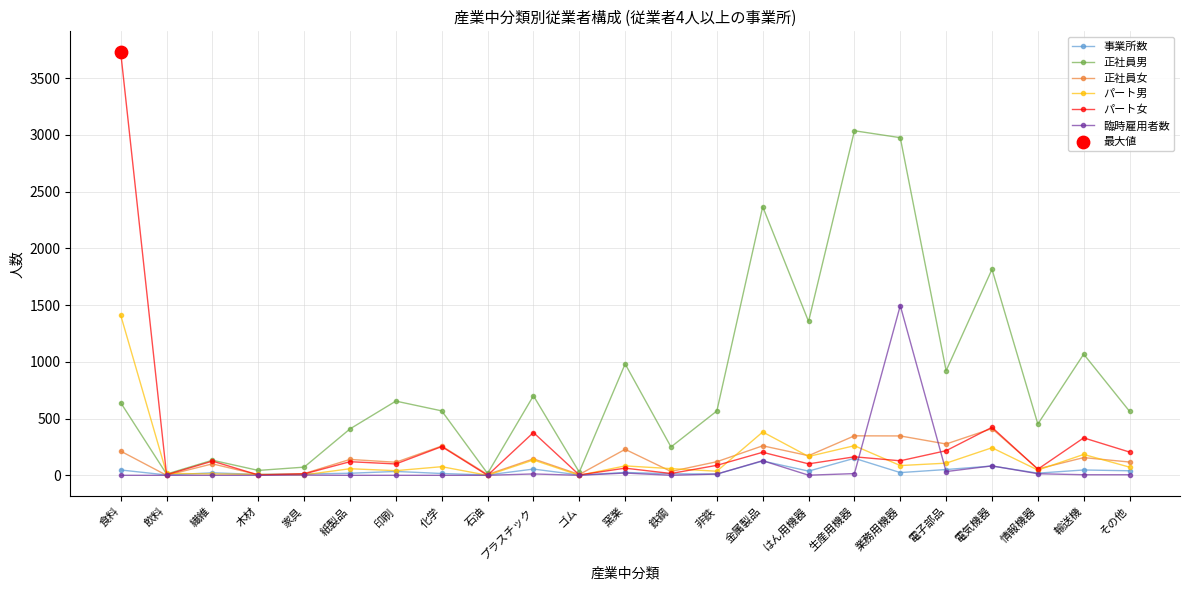

Which series has the widest spread of values?

パート女